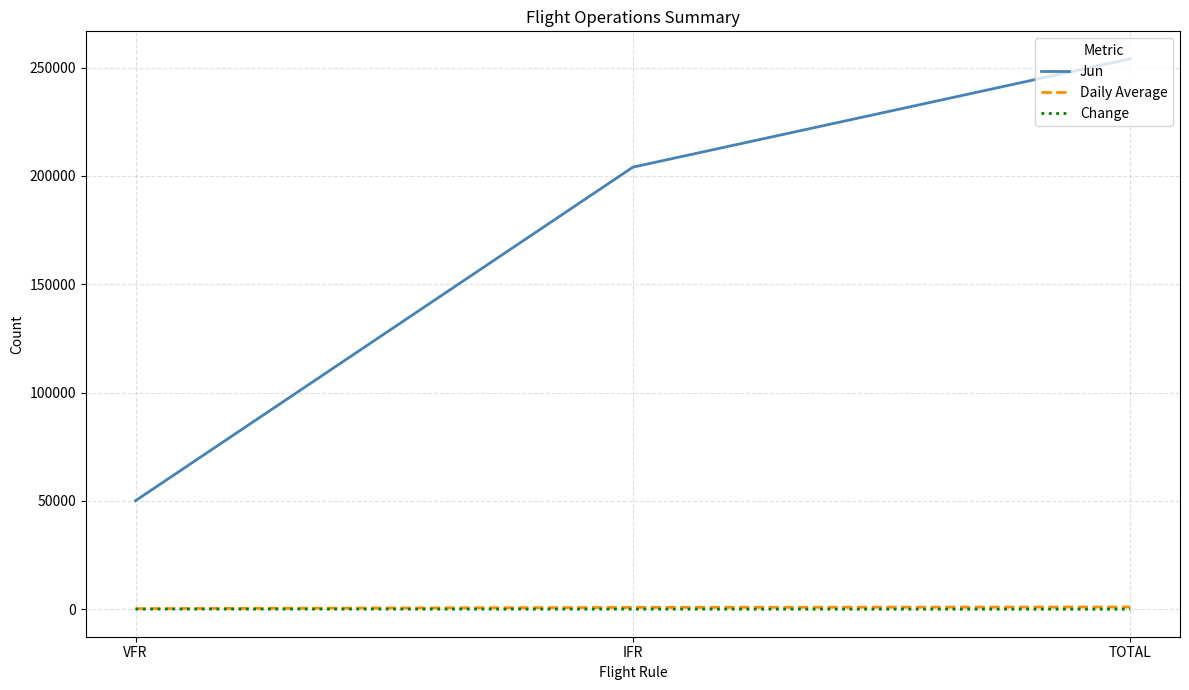

What is the highest value of the Daily Average series?

930.8